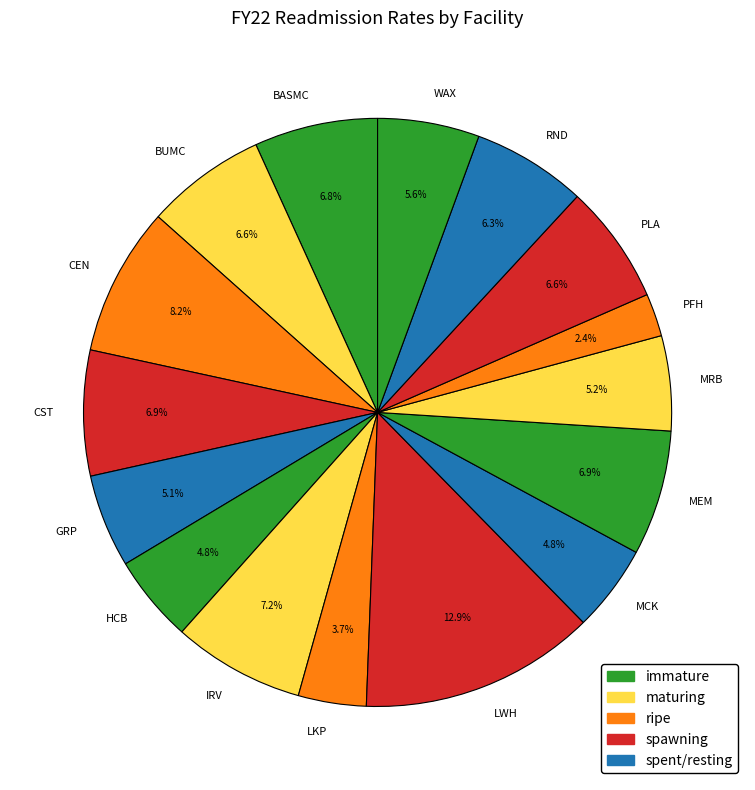

What percentage do CST and BUMC together represent?

13.5%